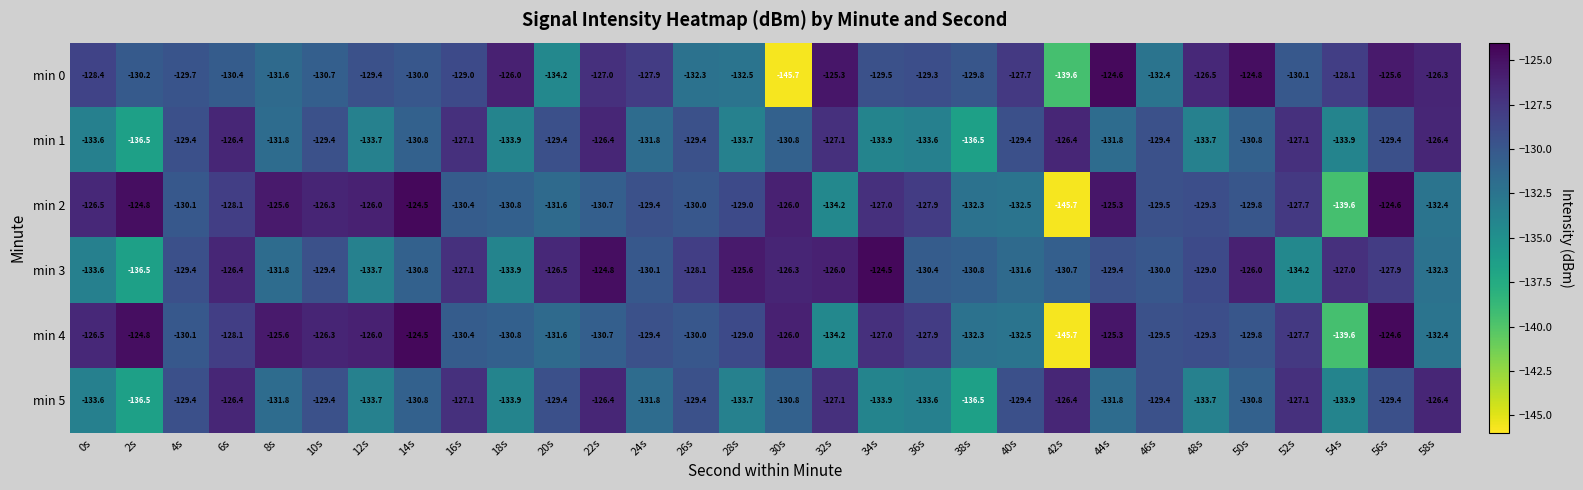

At which label does min 3 first exceed -129?

6s